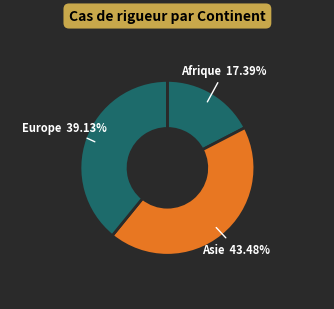

How many slices are in this pie chart?

3